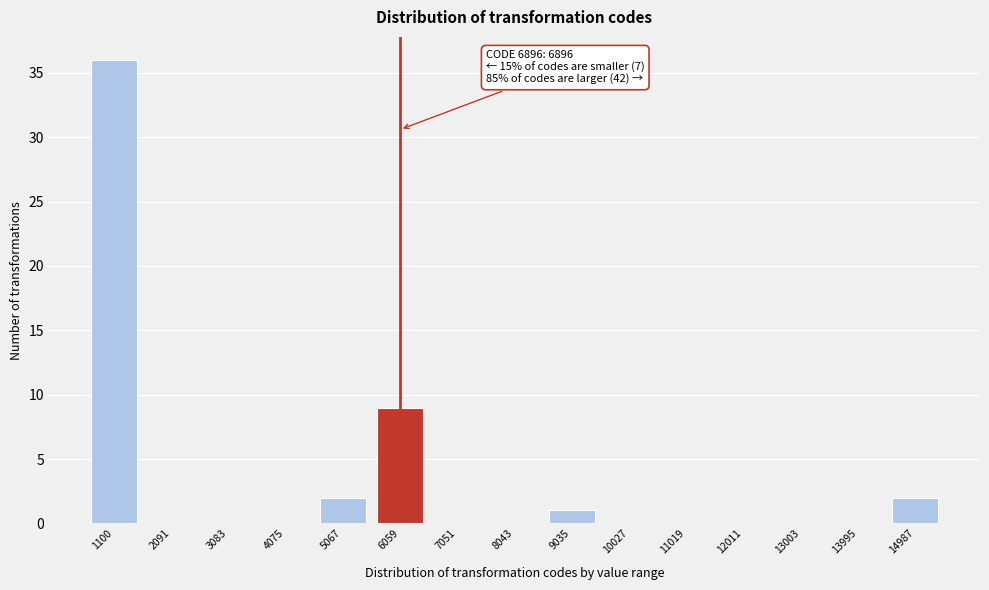

Reading right to left, what are all the values shown in this chart?

14987=2	13995=0	13003=0	12011=0	11019=0	10027=0	9035=1	8043=0	7051=0	6059=9	5067=2	4075=0	3083=0	2091=0	1100=36